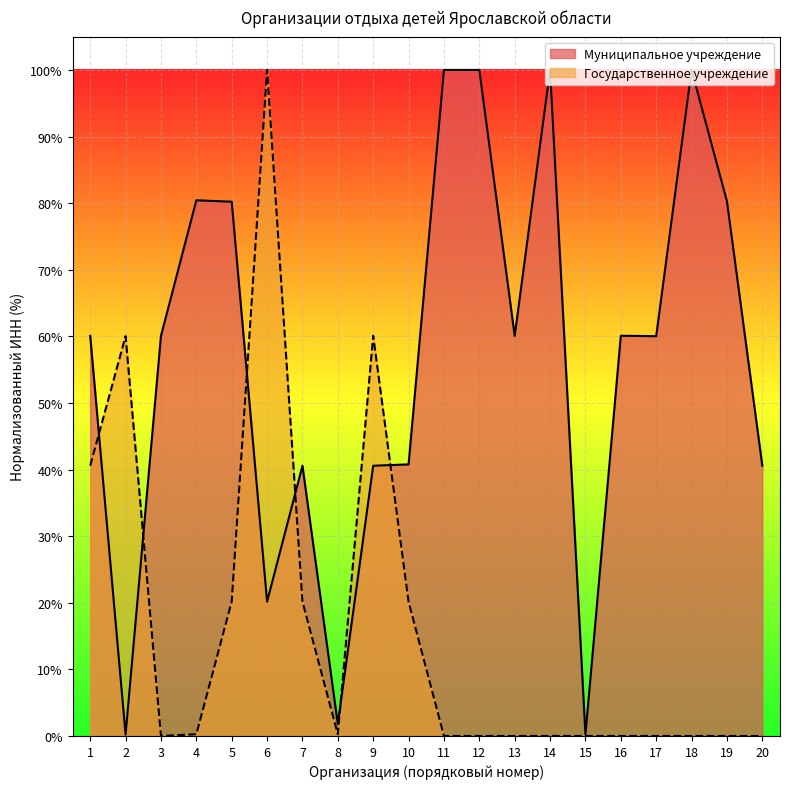

What is the maximum value shown in the chart?

100.0